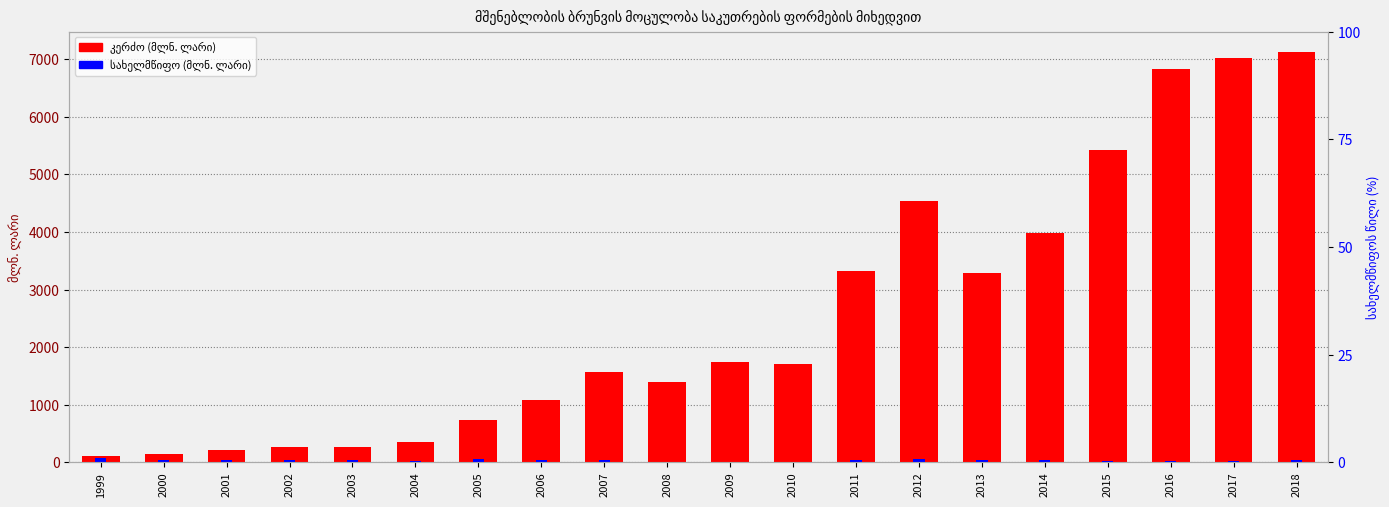

What is the value of the სახელმწიფო bar at the 17th from the left?

26.9